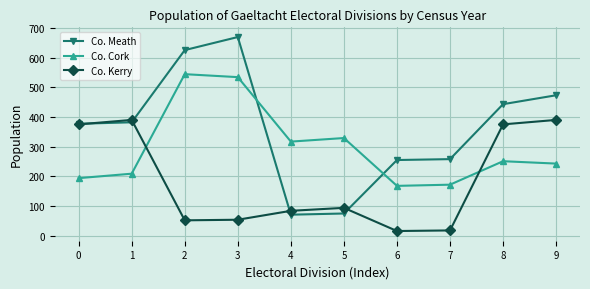

What is the sum of the Co. Cork values at 4 and 3?

851